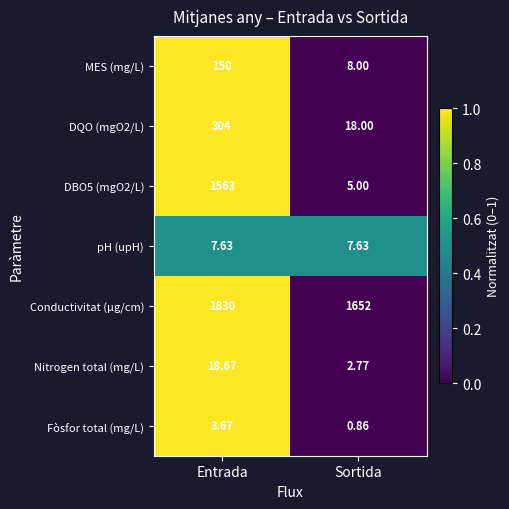

Which series has the largest total across all categories?

Conductivitat (µg/cm)